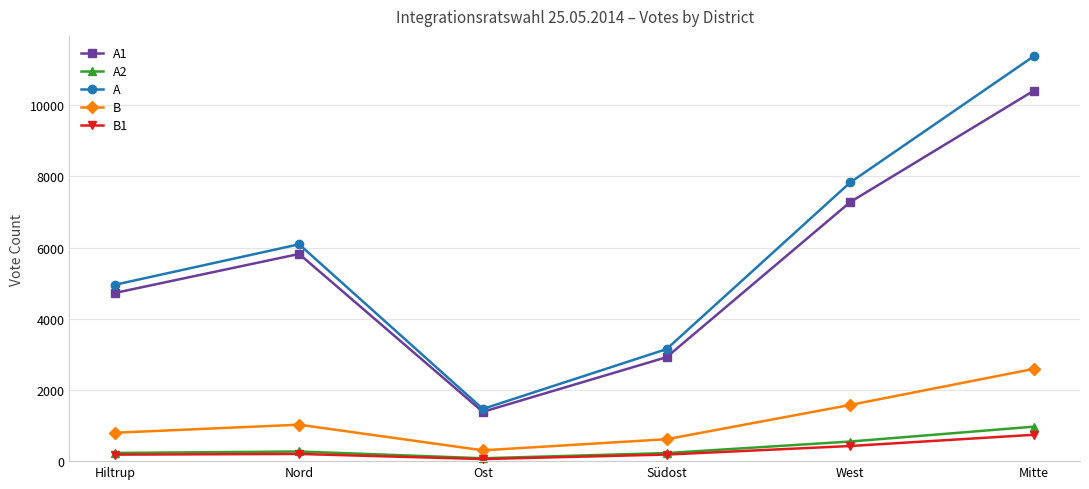

At which category does the chart reach its peak across all series?

Mitte